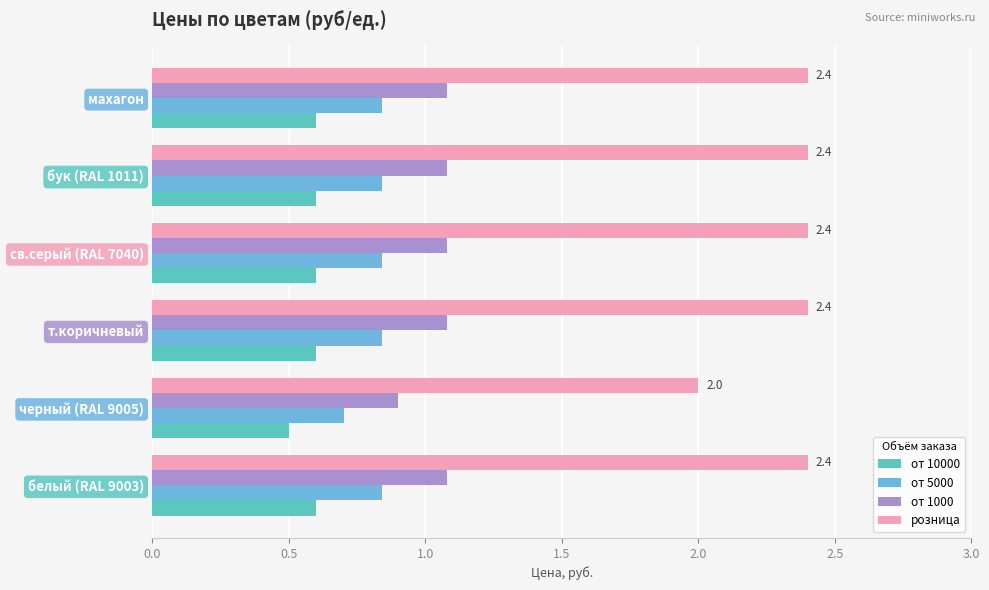

How many data points does each series have?

6